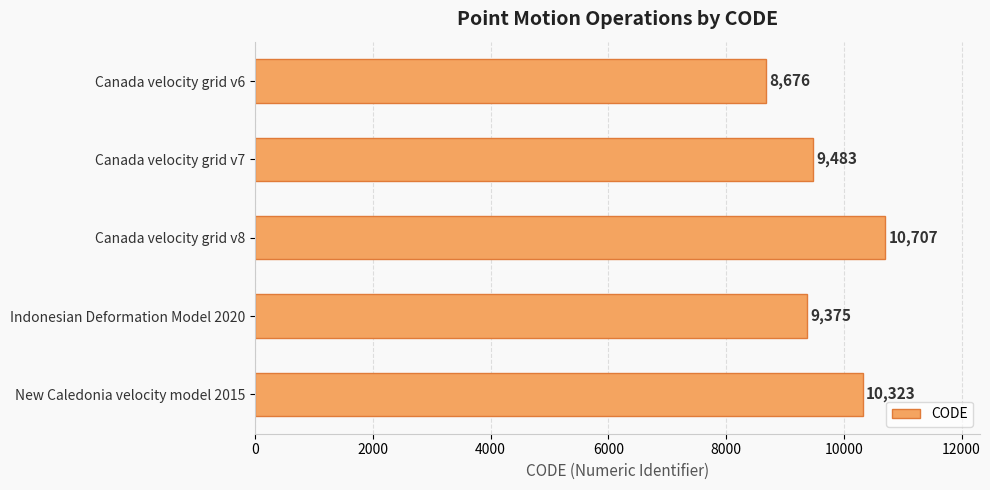

Are the bars grouped side by side (vs. stacked)?

No